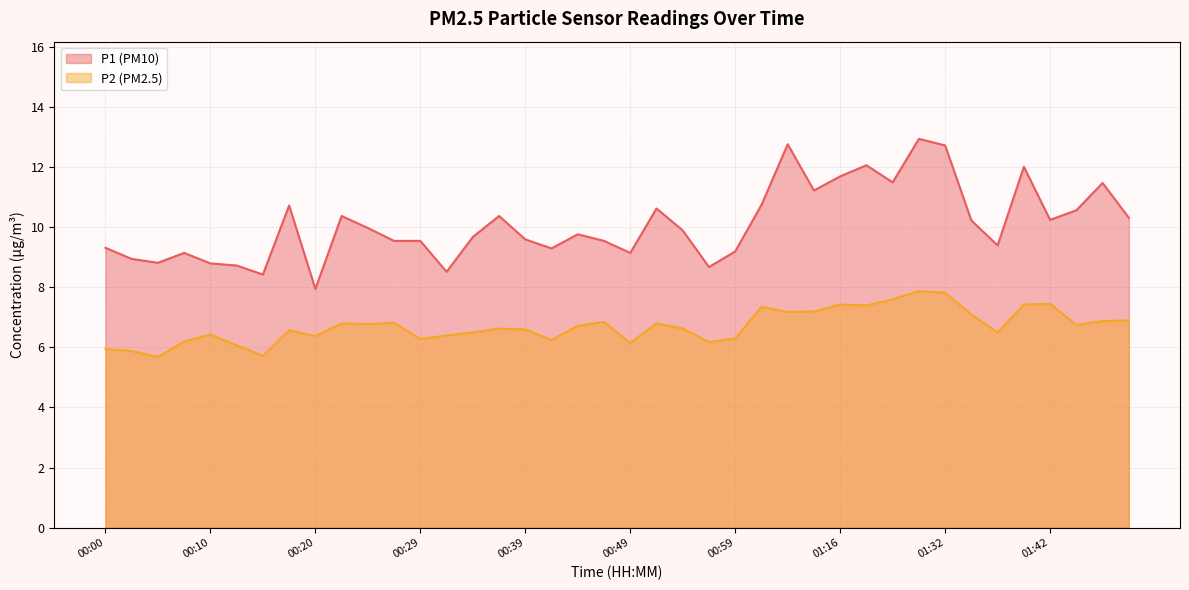

Which category has the lowest value across all series?

00:05